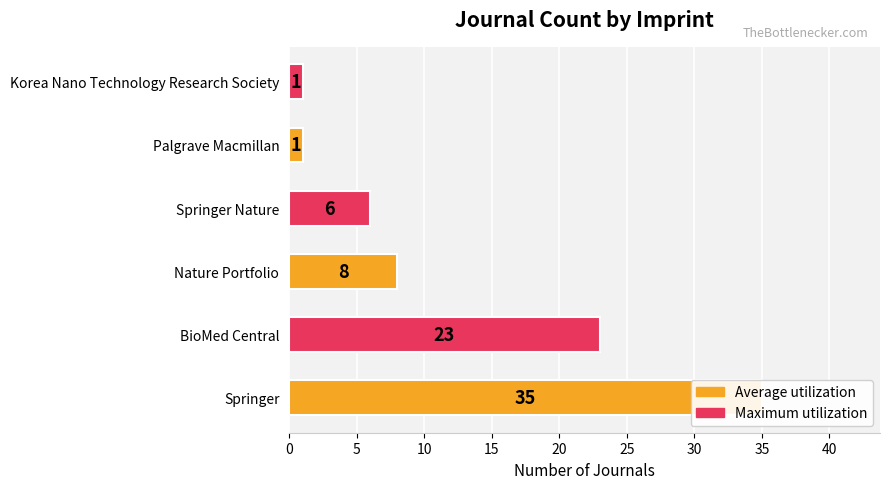

How many values are below 8?

3